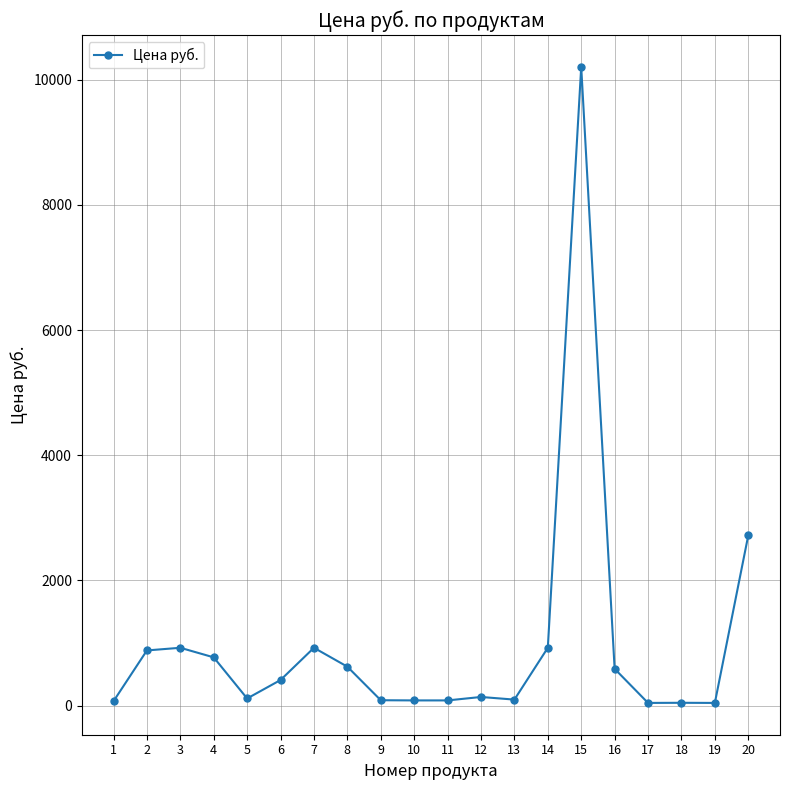

What is the value of the 16th point from the left?

587.1